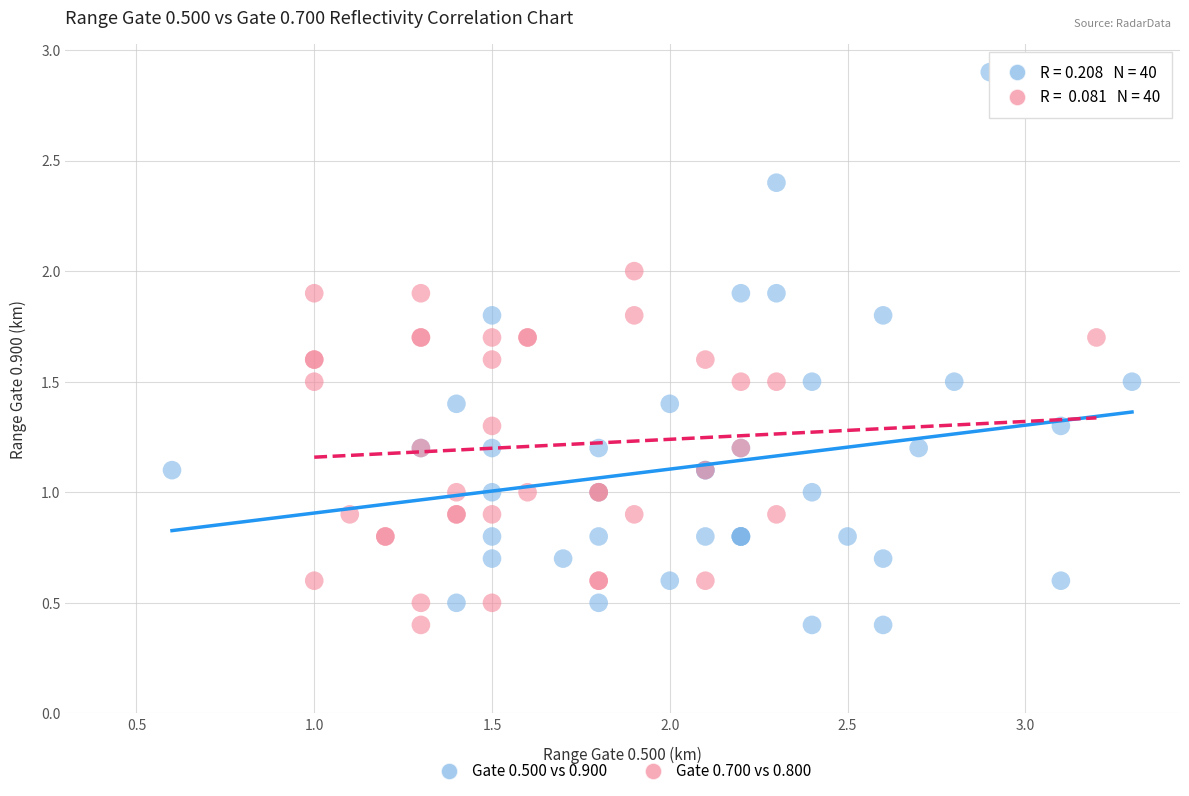

Which series reaches the maximum Y coordinate?

Gate 0.500 vs 0.900